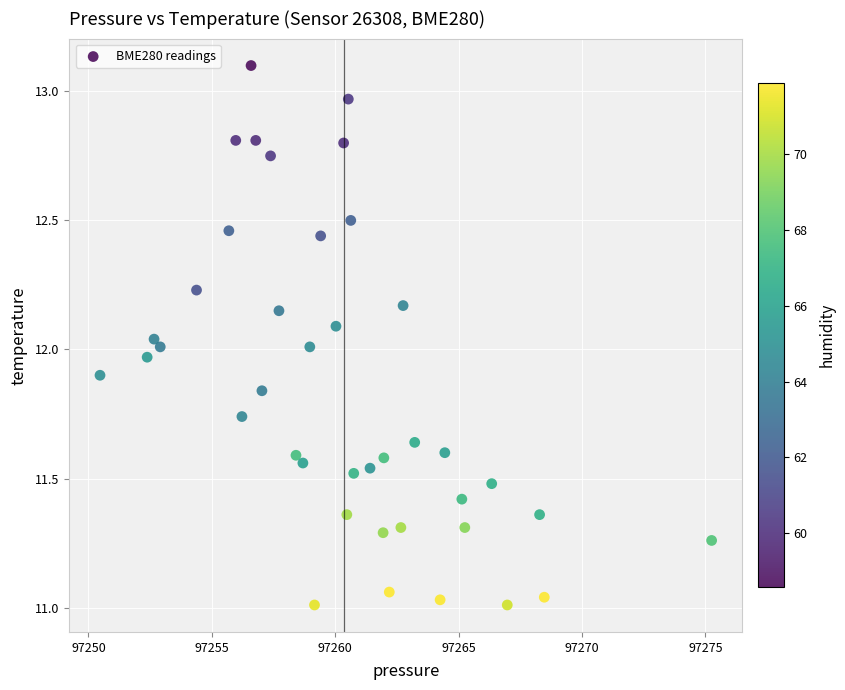

What is the range of Y values (max minus min)?

2.1